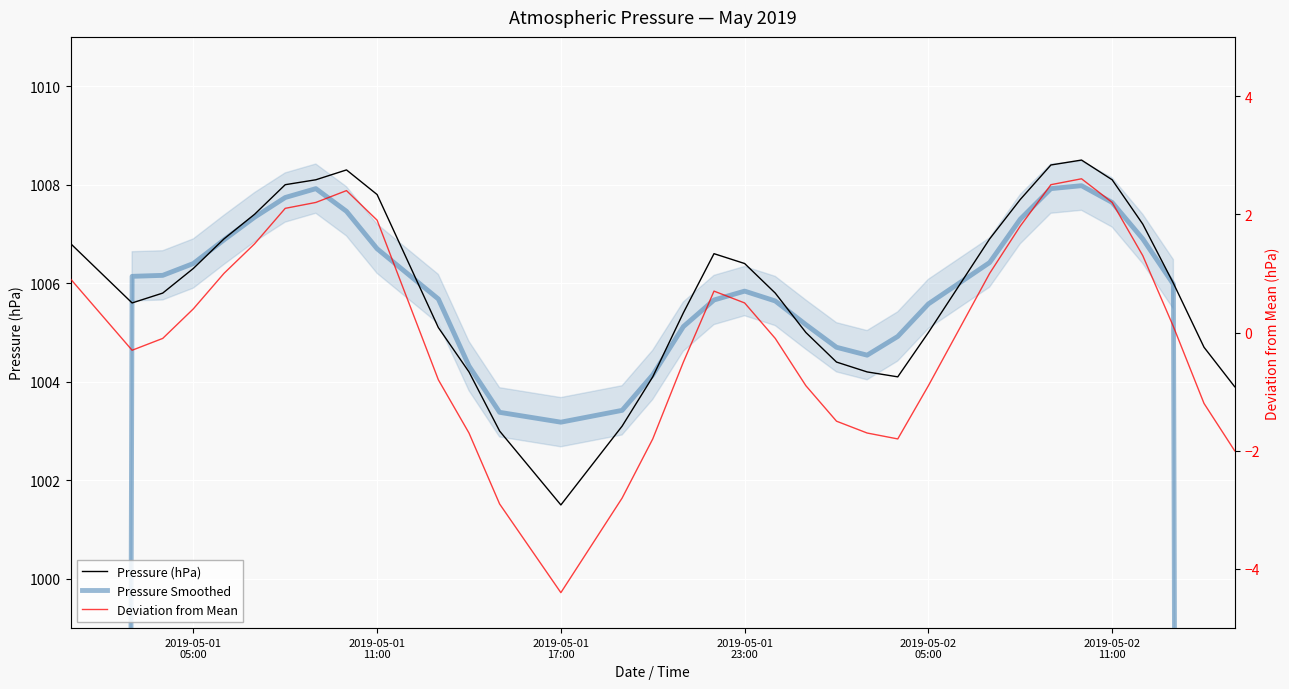

How many lines are shown in the chart?

3